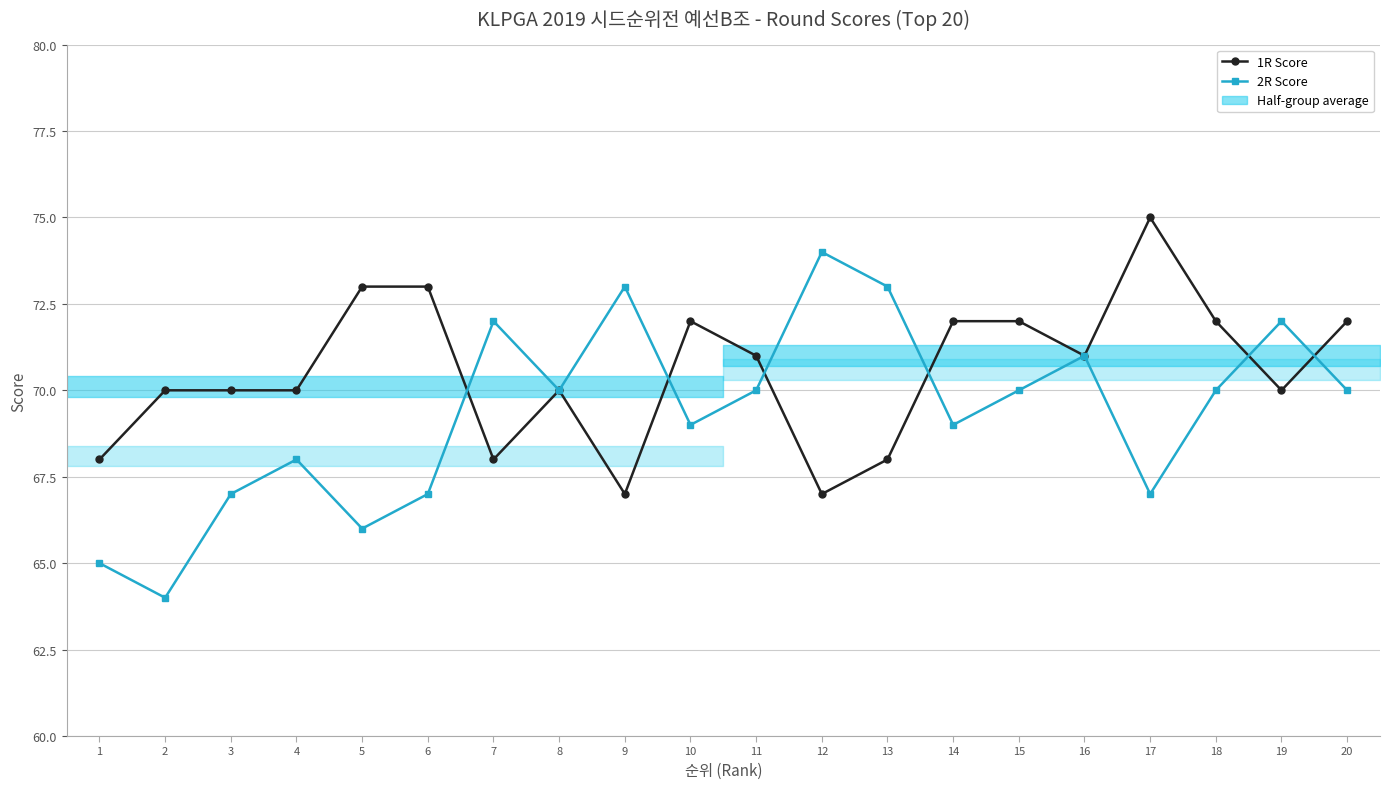

Which series has the largest range (max minus min)?

2R Score